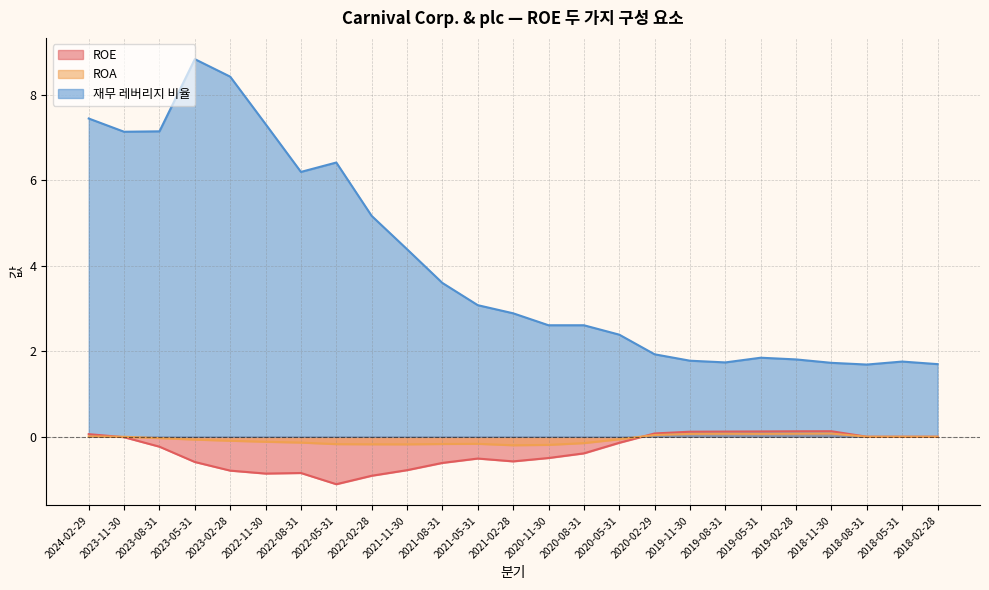

At which label does ROE first exceed 0?

2024-02-29